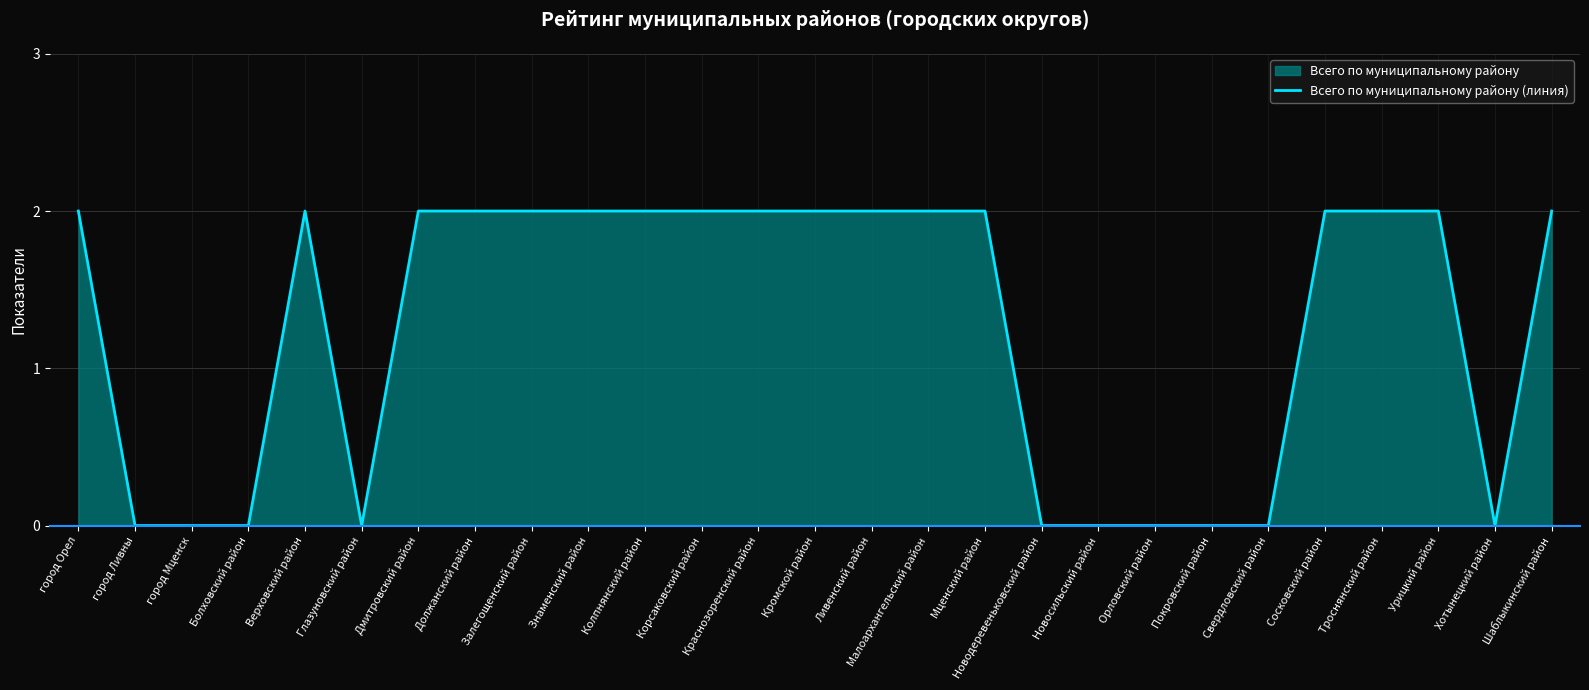

At which category does the data reach its first local peak?

Верховский район